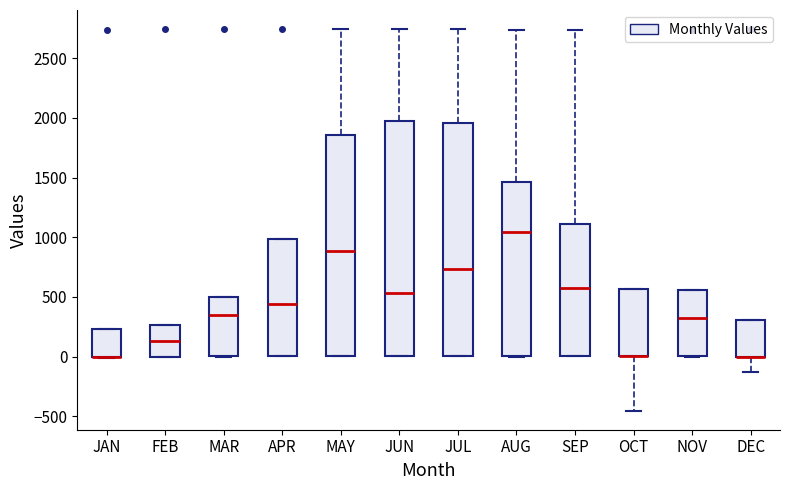

Where does the median line of the box for AUG sit on the y-axis? The values are not printed on the chart, so give them approximately, as read against the axis.

1050